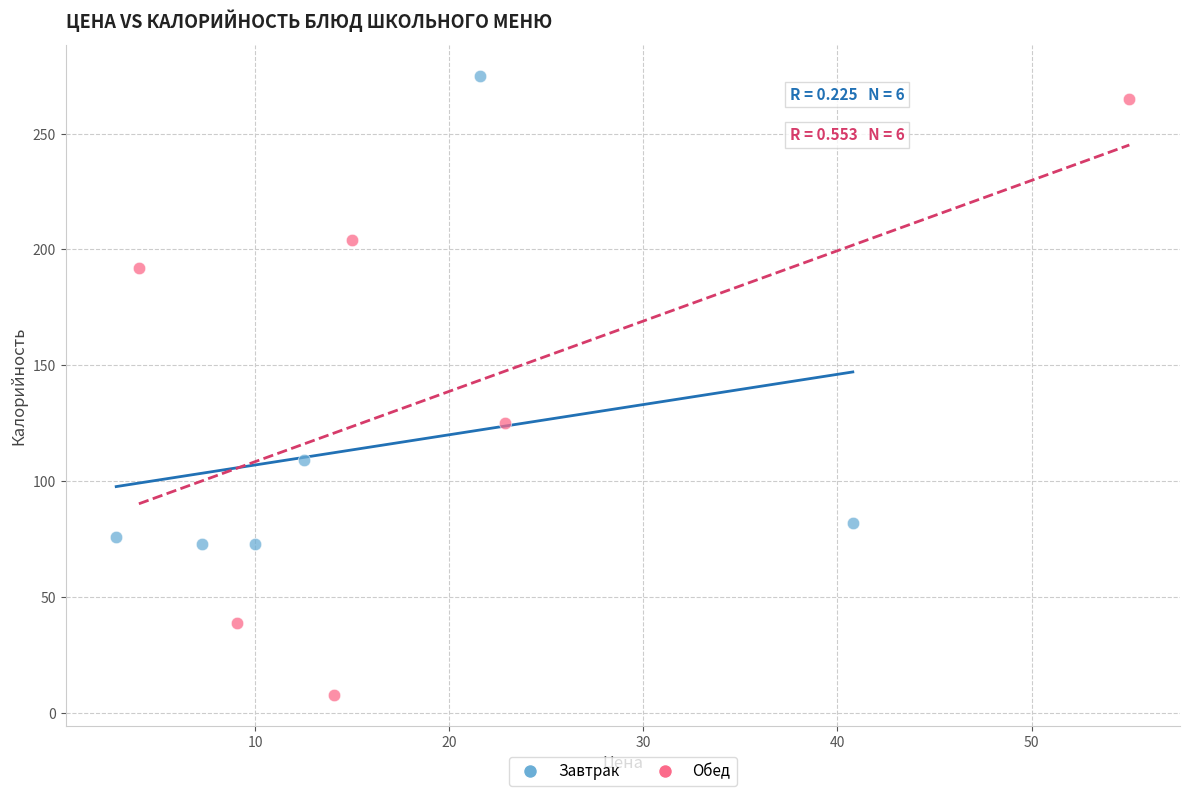

Which series has the largest Y range (max minus min)?

Обед